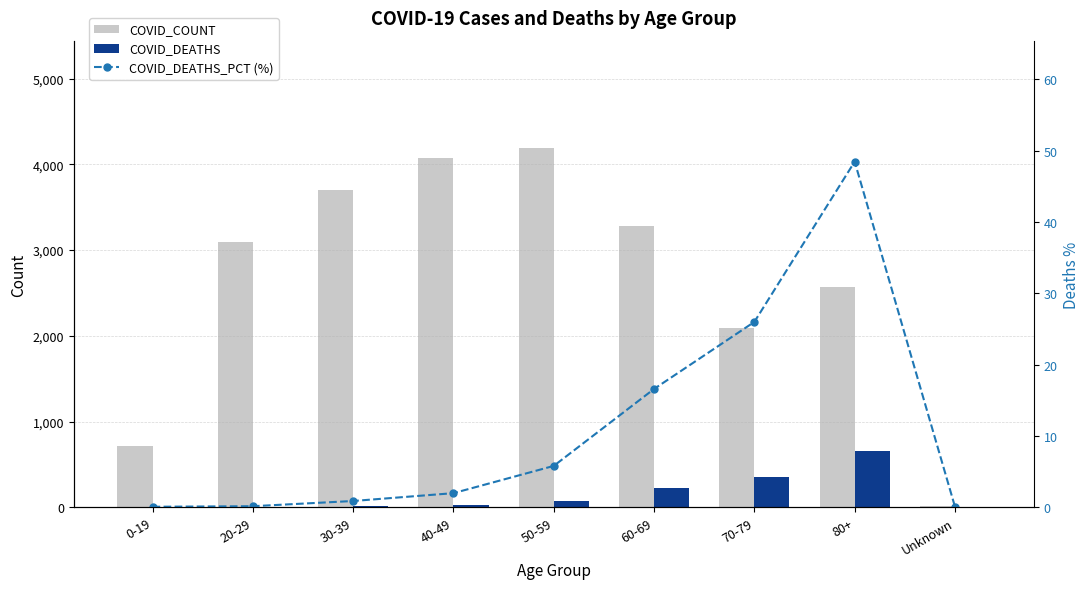

What is the sum of all COVID_DEATHS values?

1362.0